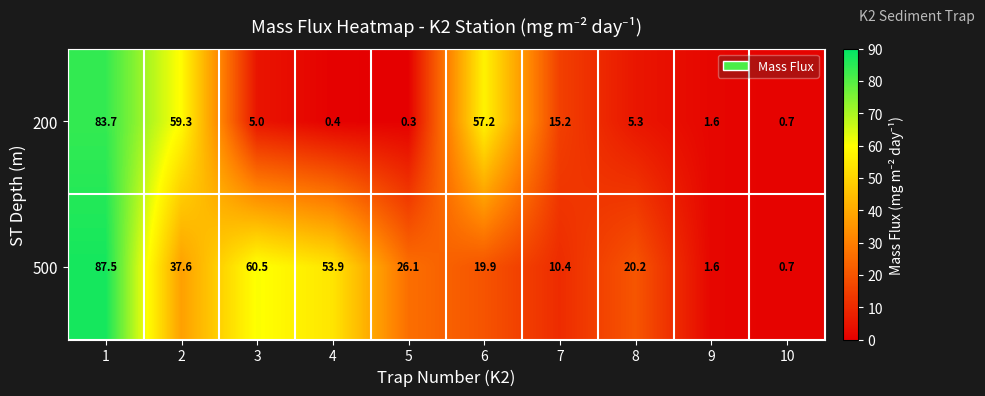

Which series has the largest total across all categories?

500